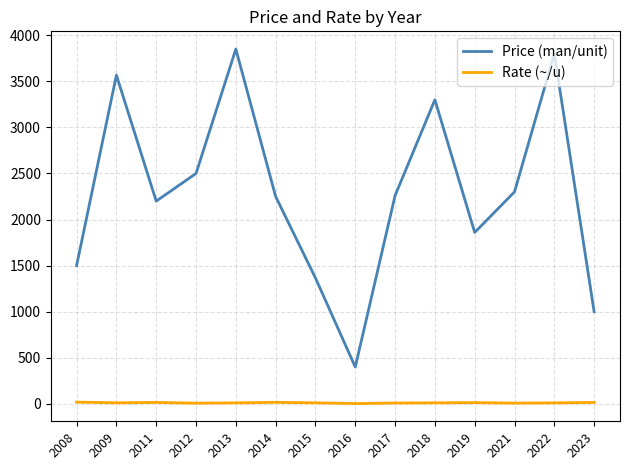

What are all the series names shown in the legend?

Price (man/unit), Rate (~/u)